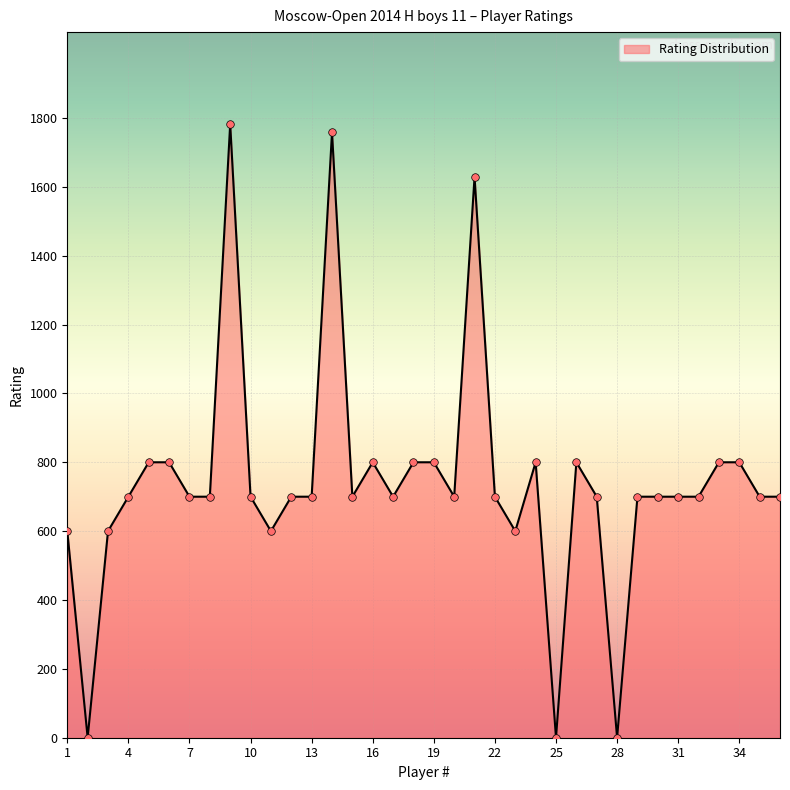

What is the greatest value displayed?

1782